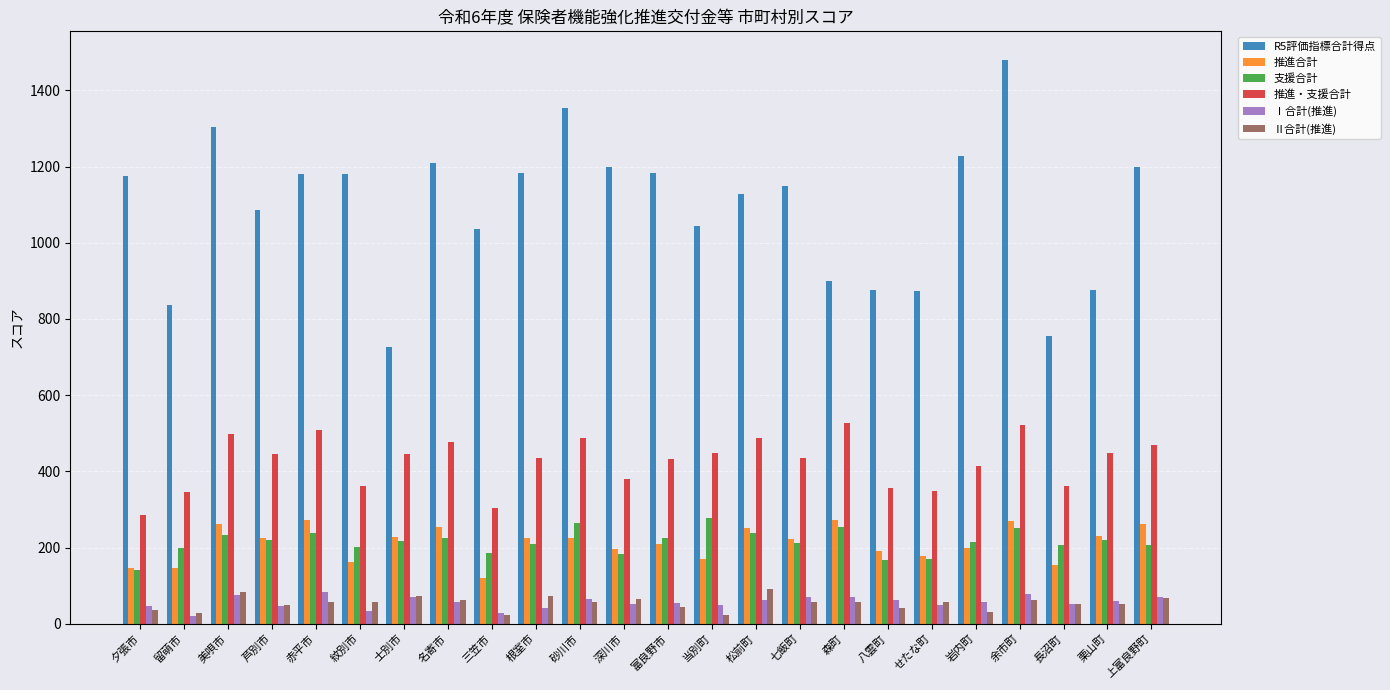

Which label corresponds to the largest value in the chart?

余市町